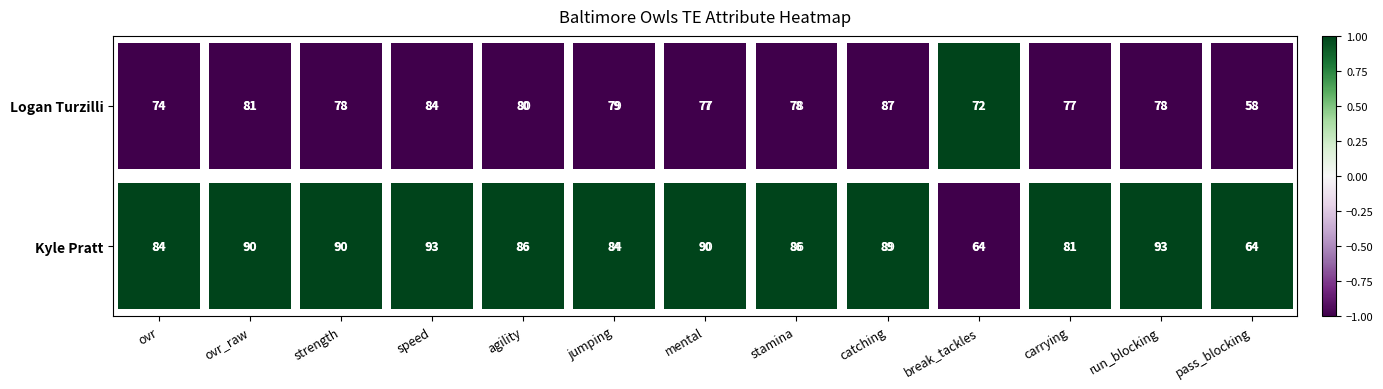

Which category has the highest value across all series?

ovr